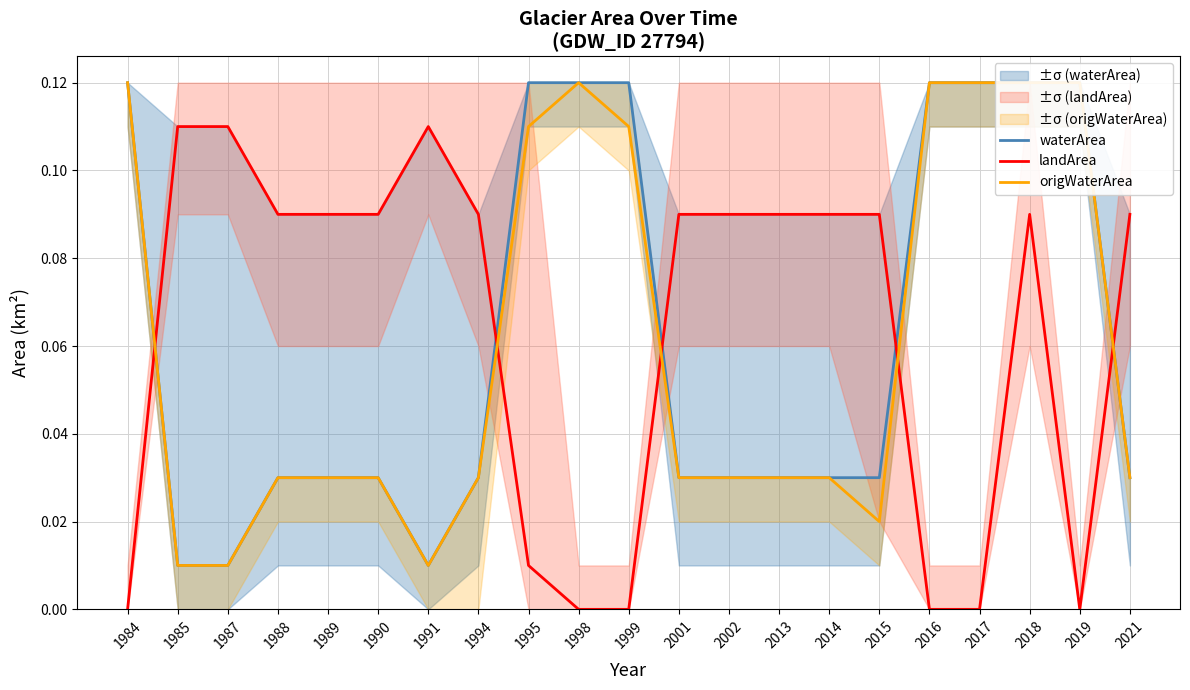

Does the chart display data point markers on the line(s)?

No